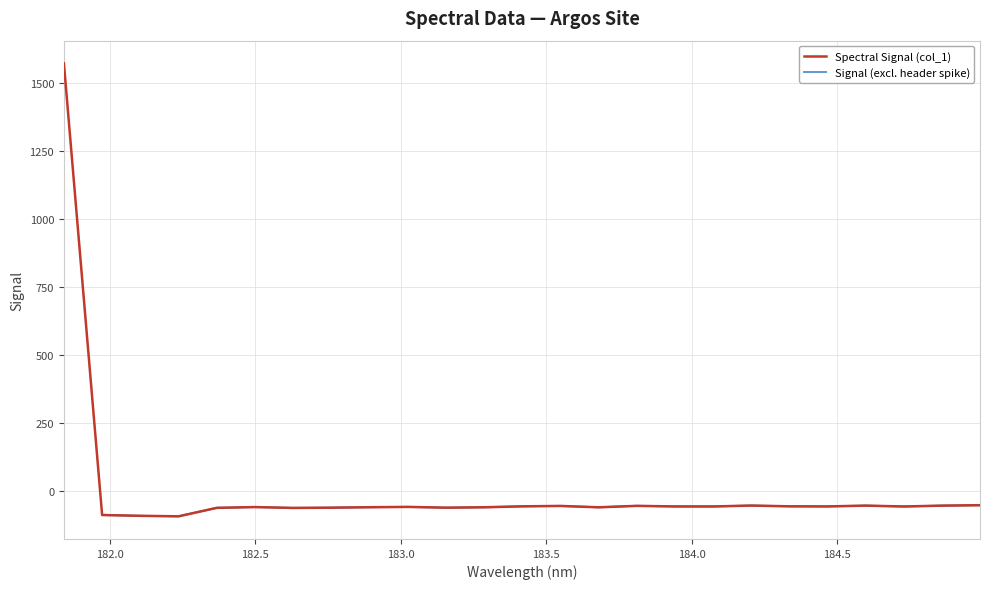

What value does the data have at 182.6299929592?

-62.3